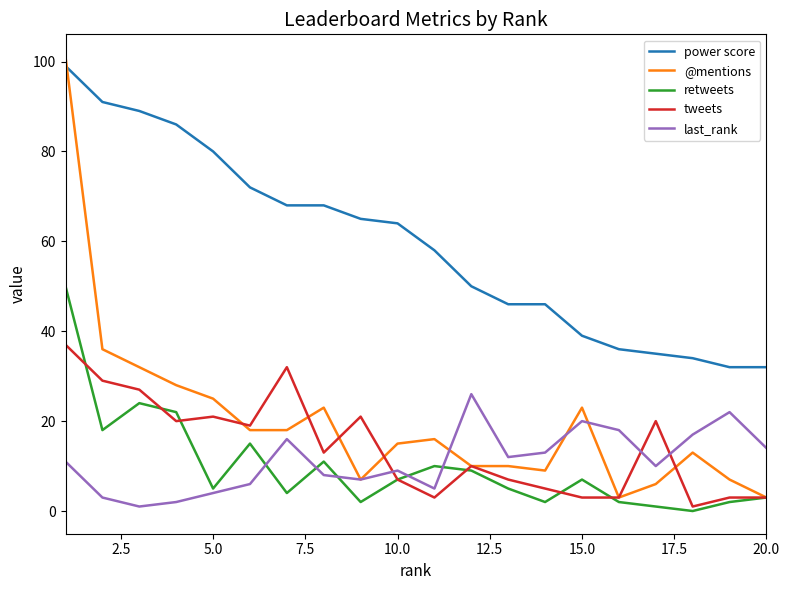

What are all the series names shown in the legend?

power score, @mentions, retweets, tweets, last_rank